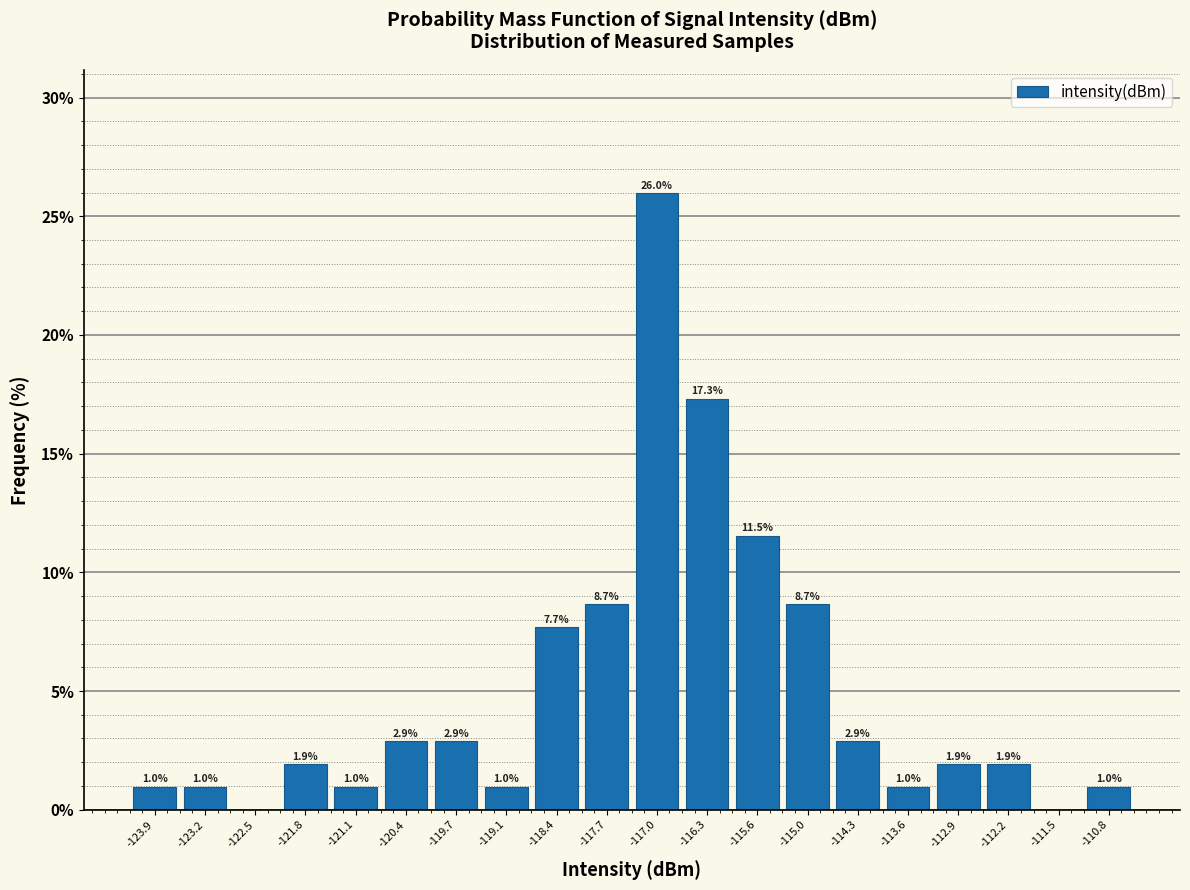

Over which range of the x-axis is the bar tallest?

-117.3 to -116.7